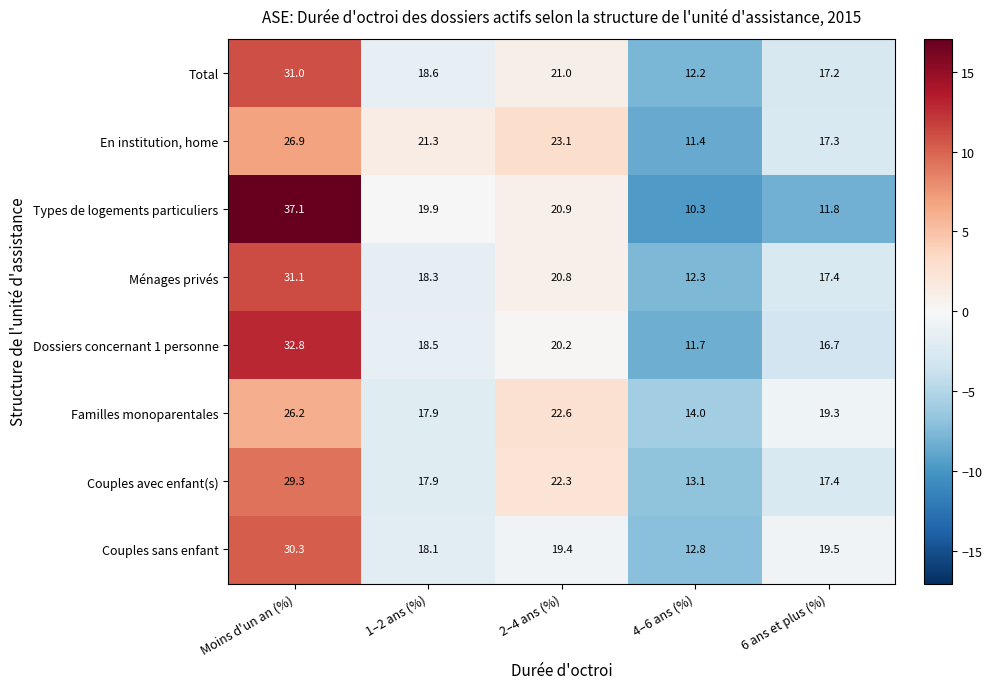

Is it true that Couples sans enfant equals 19.5 at 6 ans et plus (%)?

True